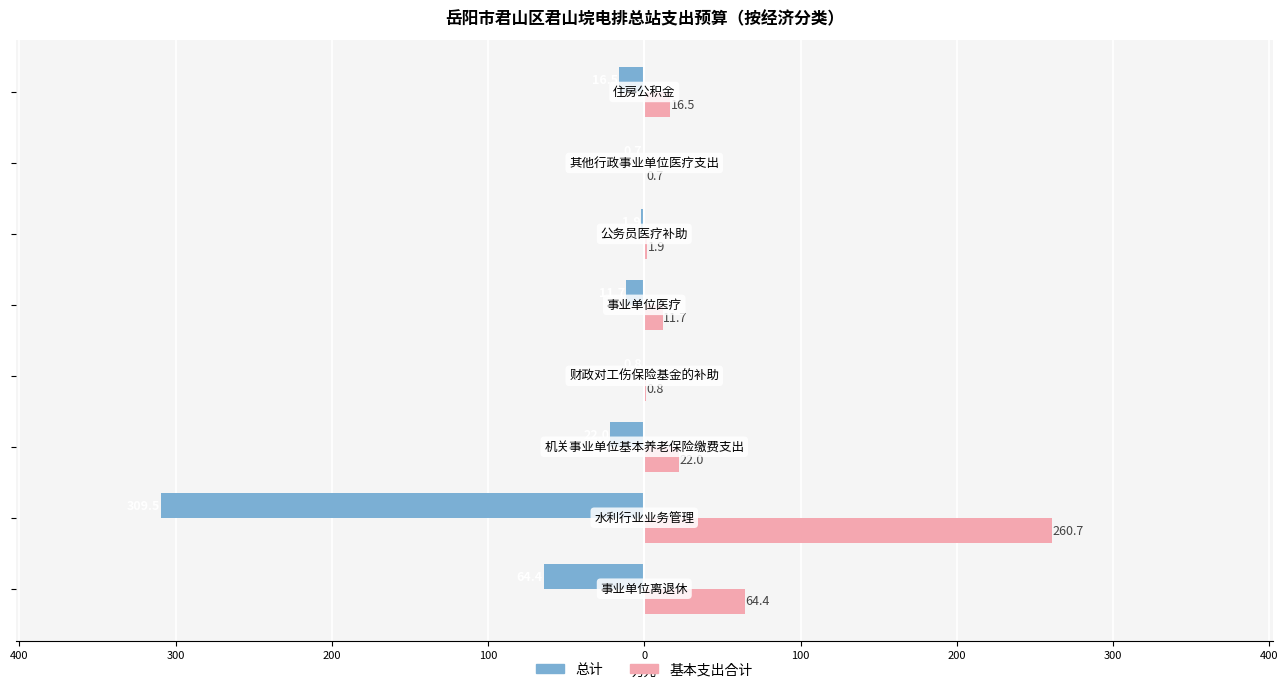

What are all the series names shown in the legend?

总计, 基本支出合计